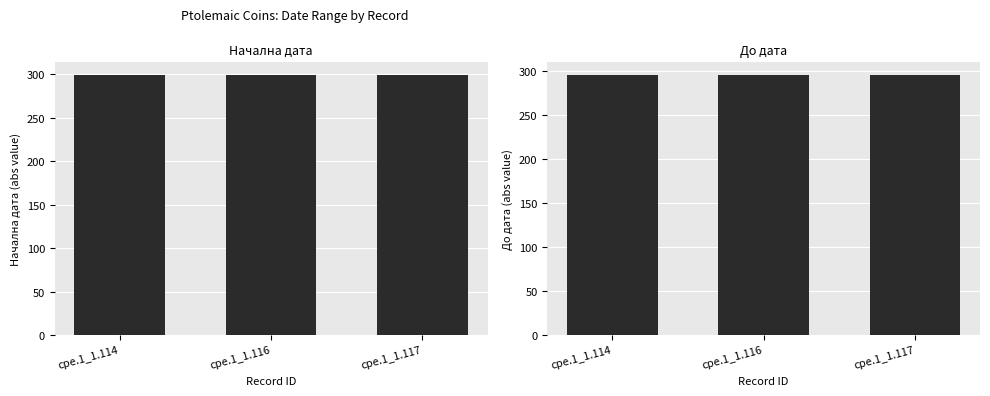

Are the bars horizontal?

No